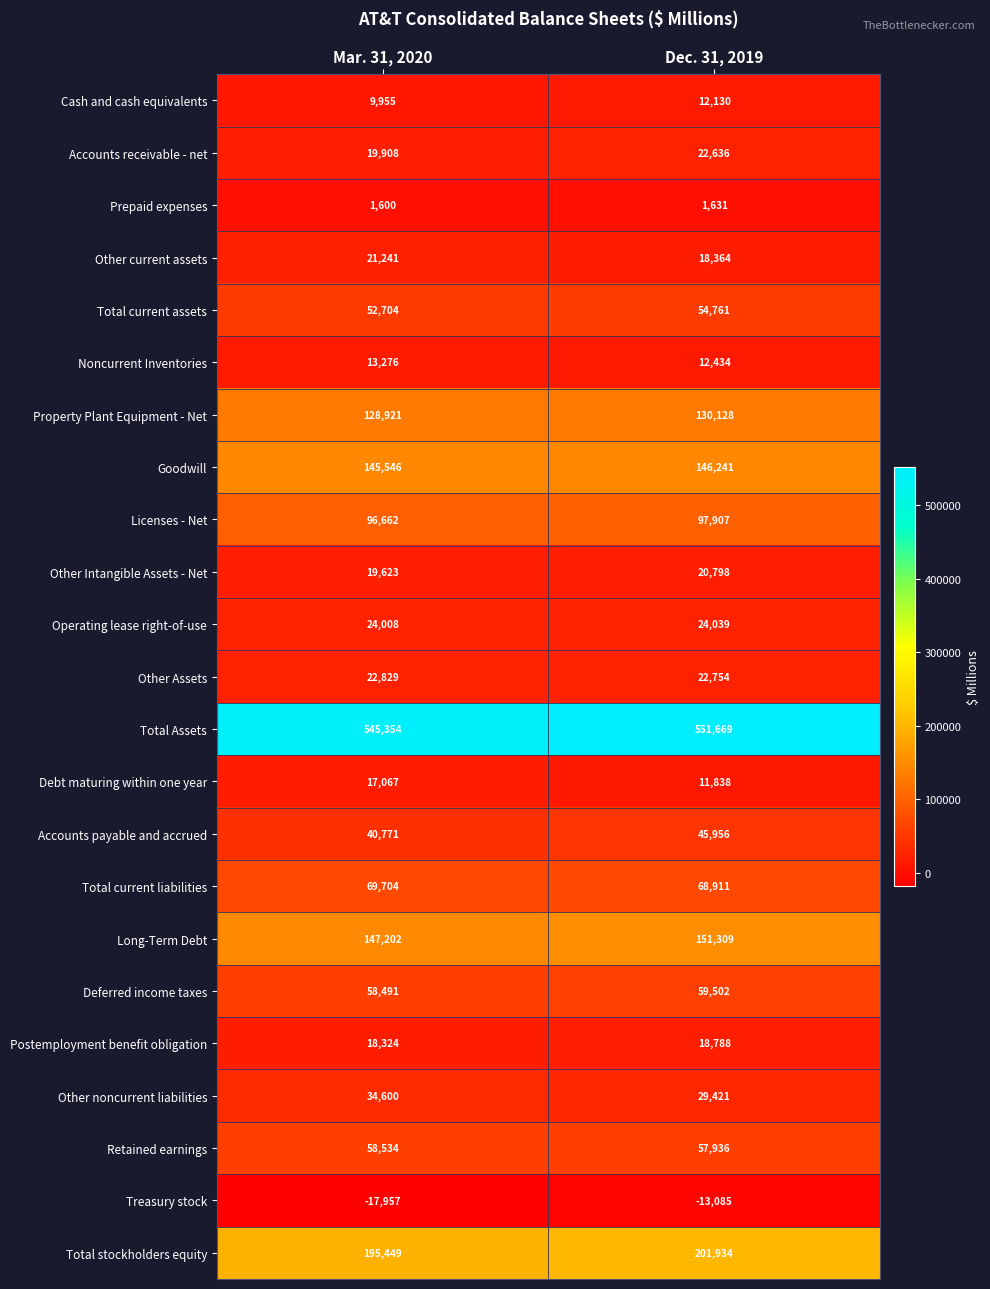

What is the sum of all Other Assets values?

45583